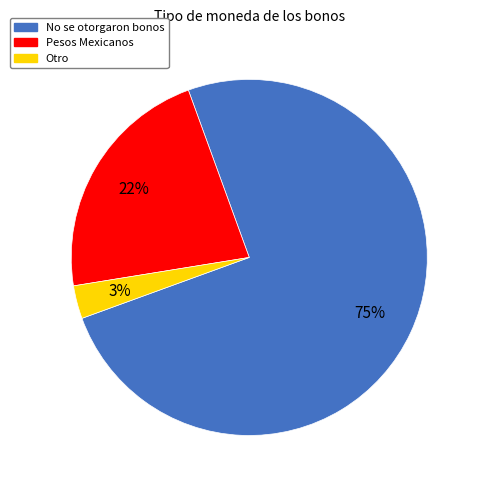

To the nearest percent, what is the average slice percentage?

33%